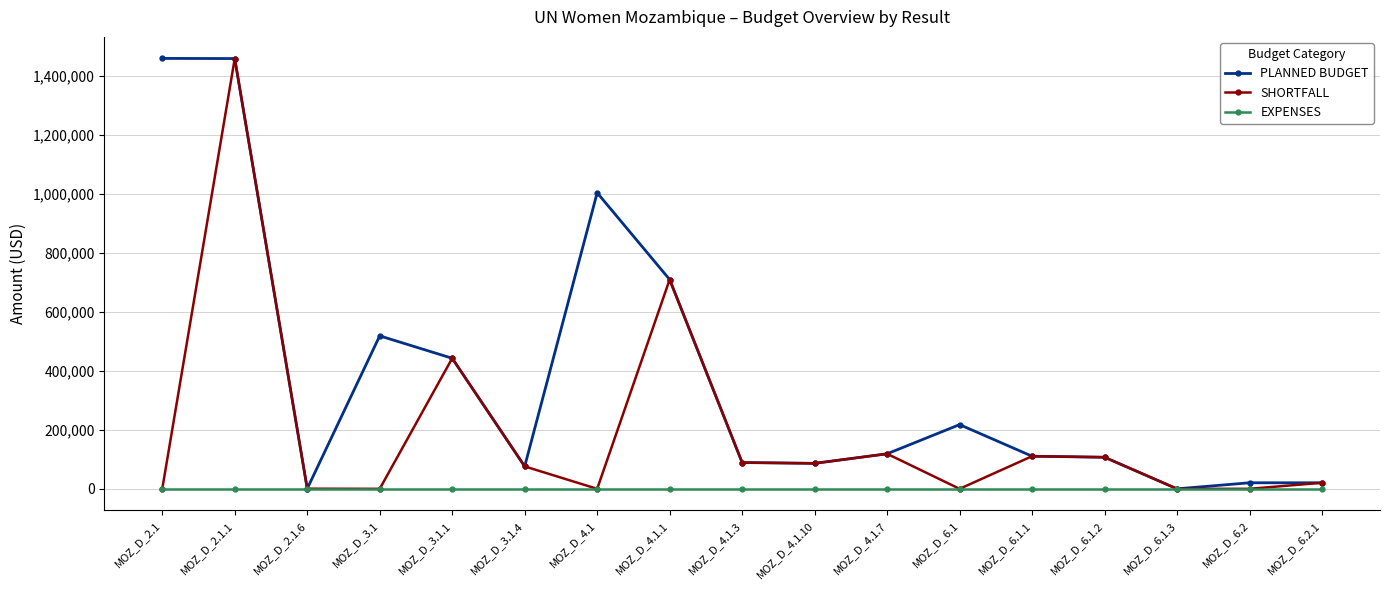

What is the spread (max minus min) of values at MOZ_D_2.1.1?

1457453